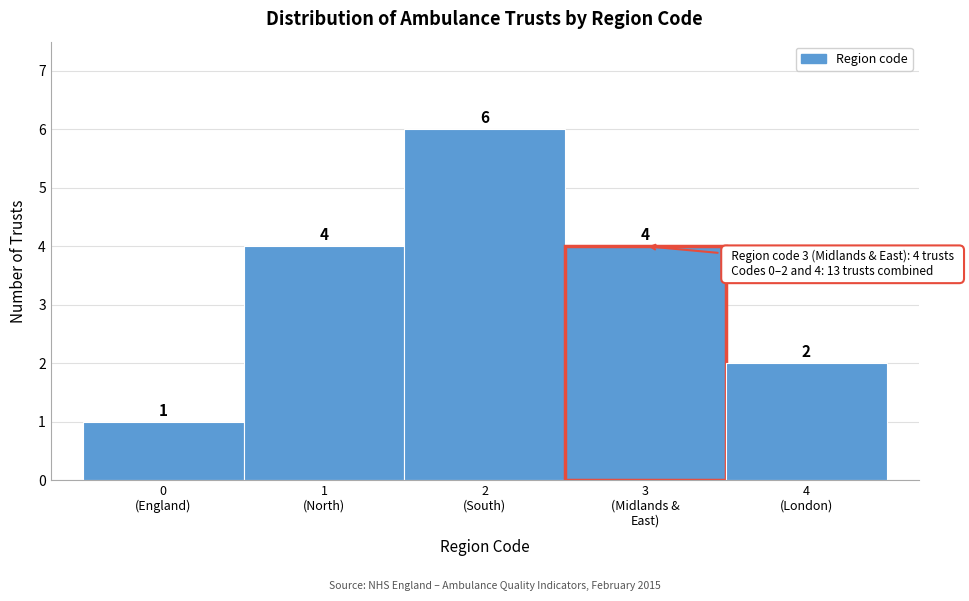

Reading left to right, list all the values displayed in this chart.

1	4	6	4	2